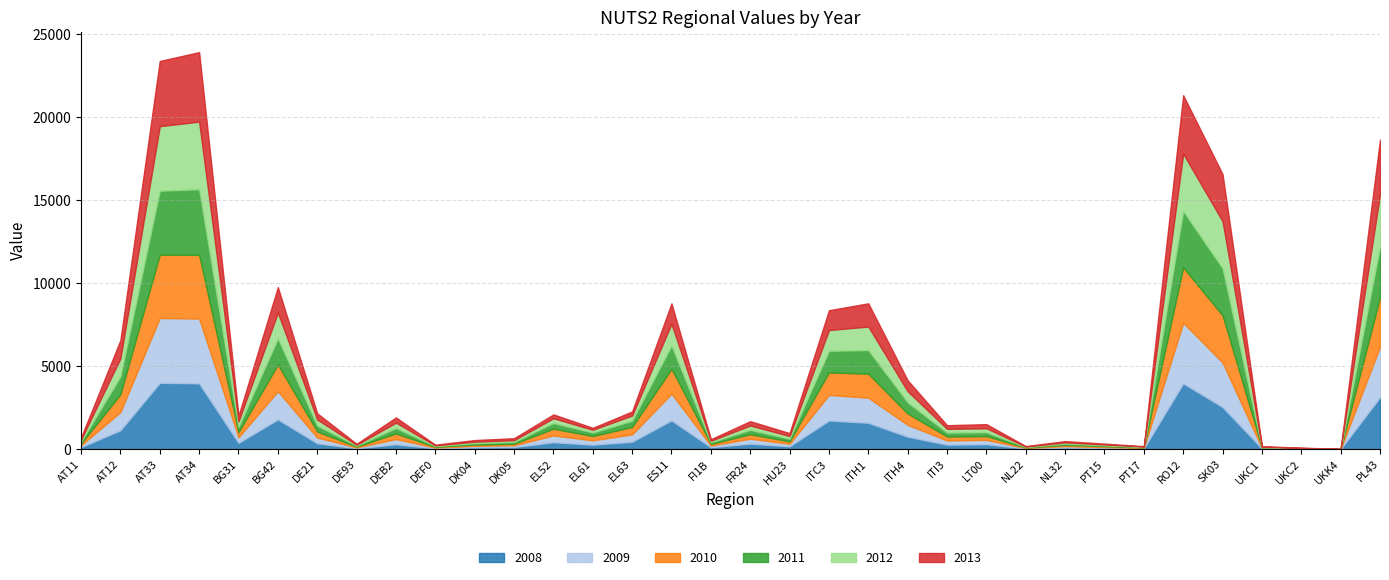

Does the chart display data point markers on the line(s)?

No